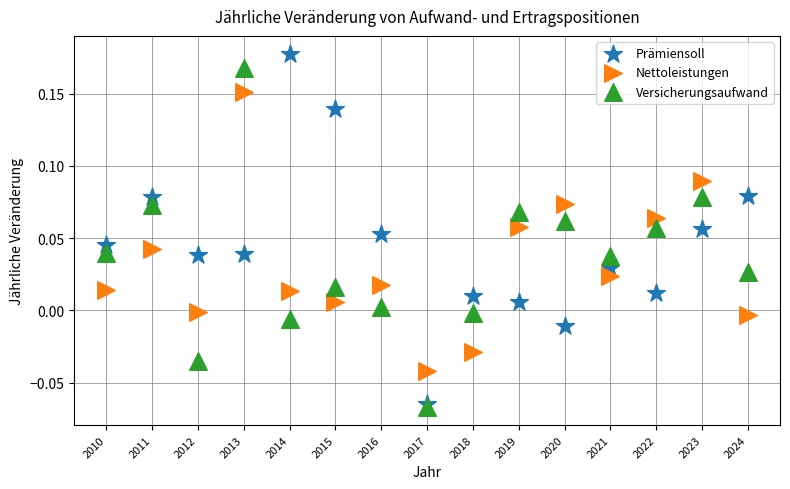

What are all the series names shown in the legend?

Prämiensoll, Nettoleistungen, Versicherungsaufwand